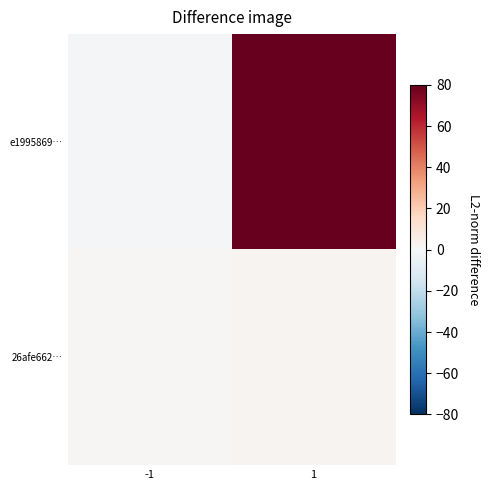

Reading right to left, what are all the values shown in this chart?

e1995869…: 1=208	-1=-1
26afe662…: 1=2	-1=1